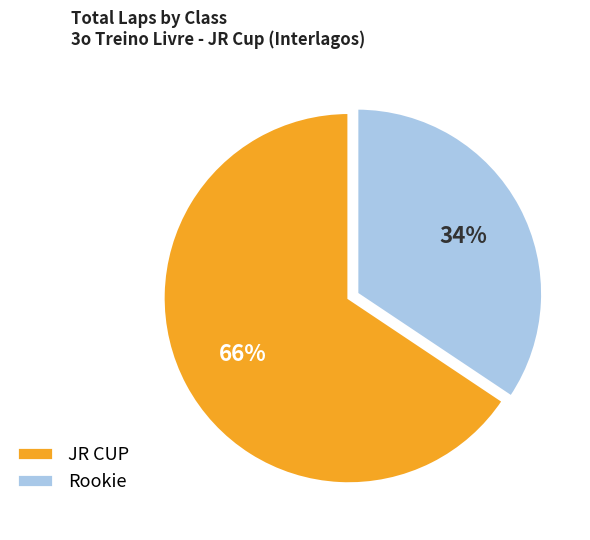

Count the number of slices in the pie.

2